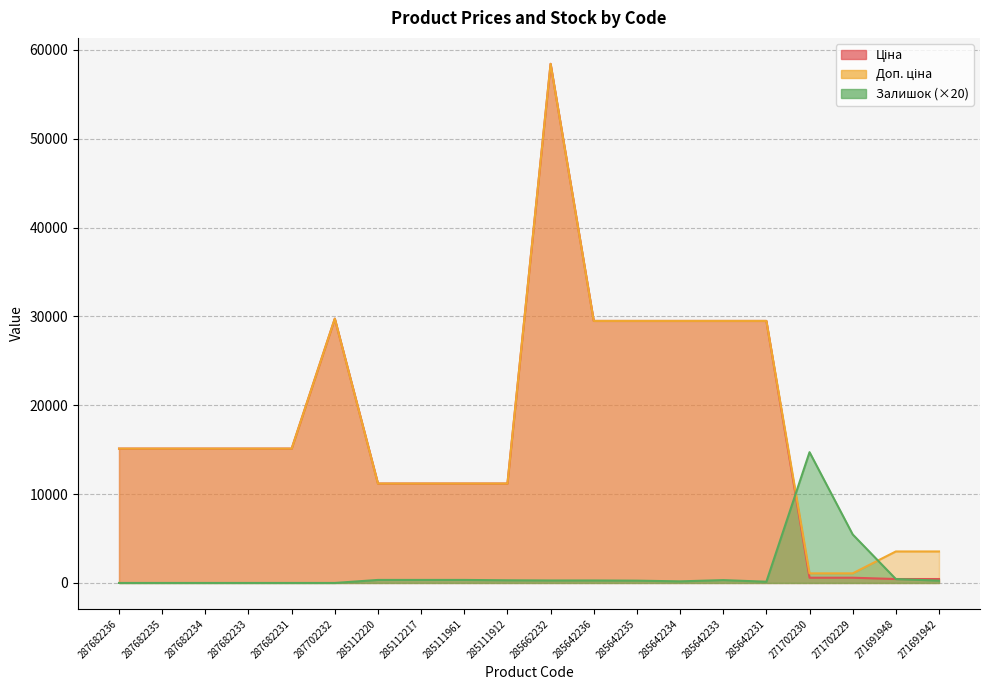

At which category does Залишок reach its first local peak?

285642233